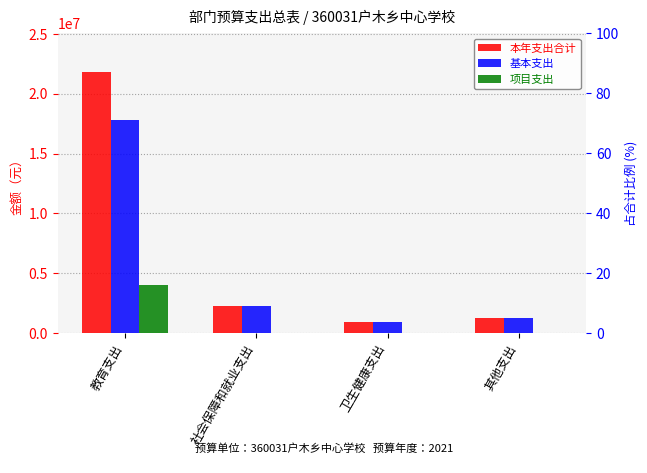

At how many categories does at least one series exceed 10813996?

1